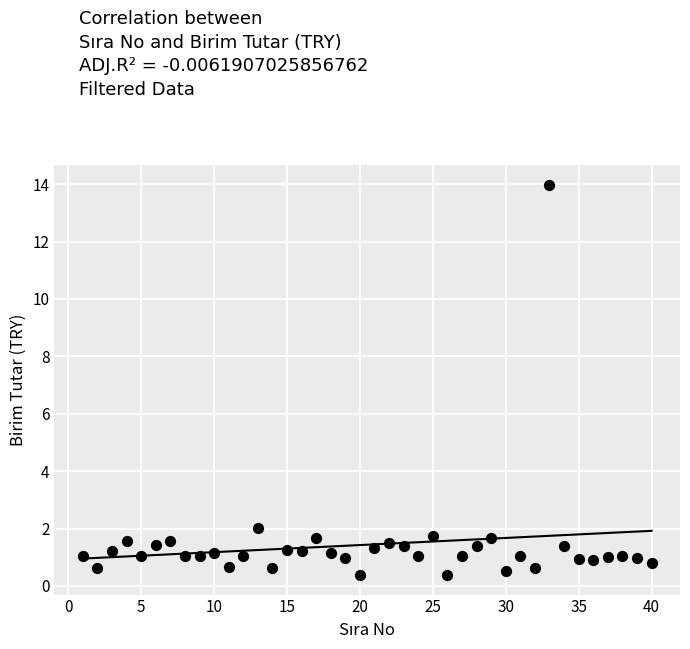

What is the range of X values (max minus min)?

39.0